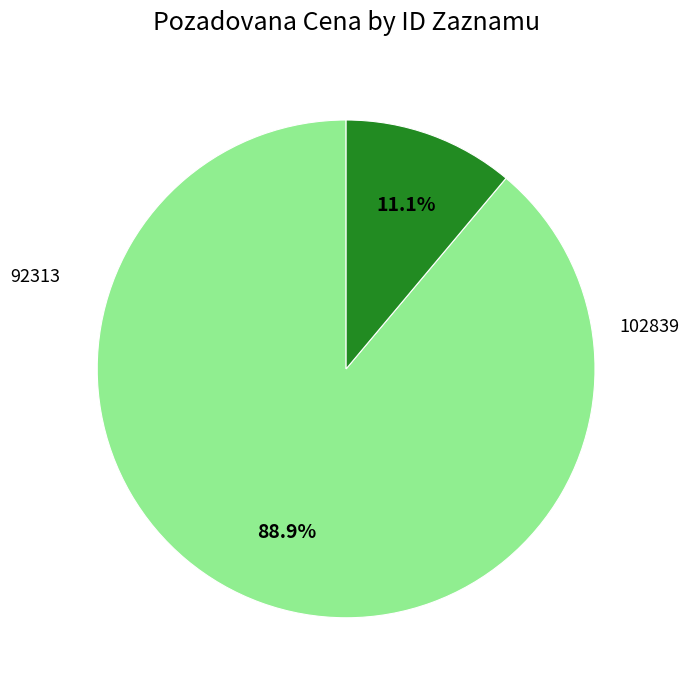

Is it true that 92313 is 11% of the pie?

True